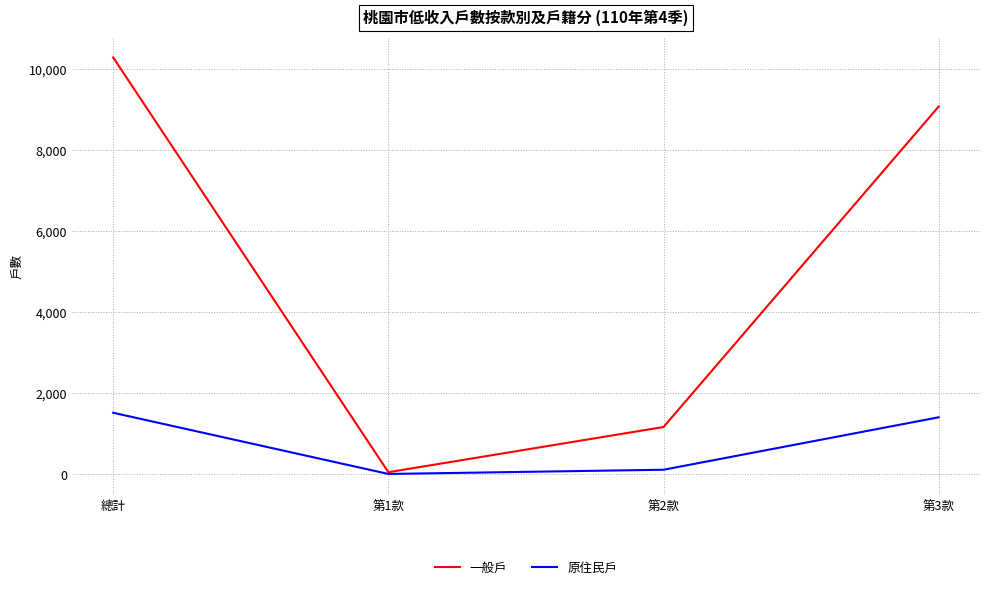

Where is 原住民戶 nearest to the value 759?

第3款